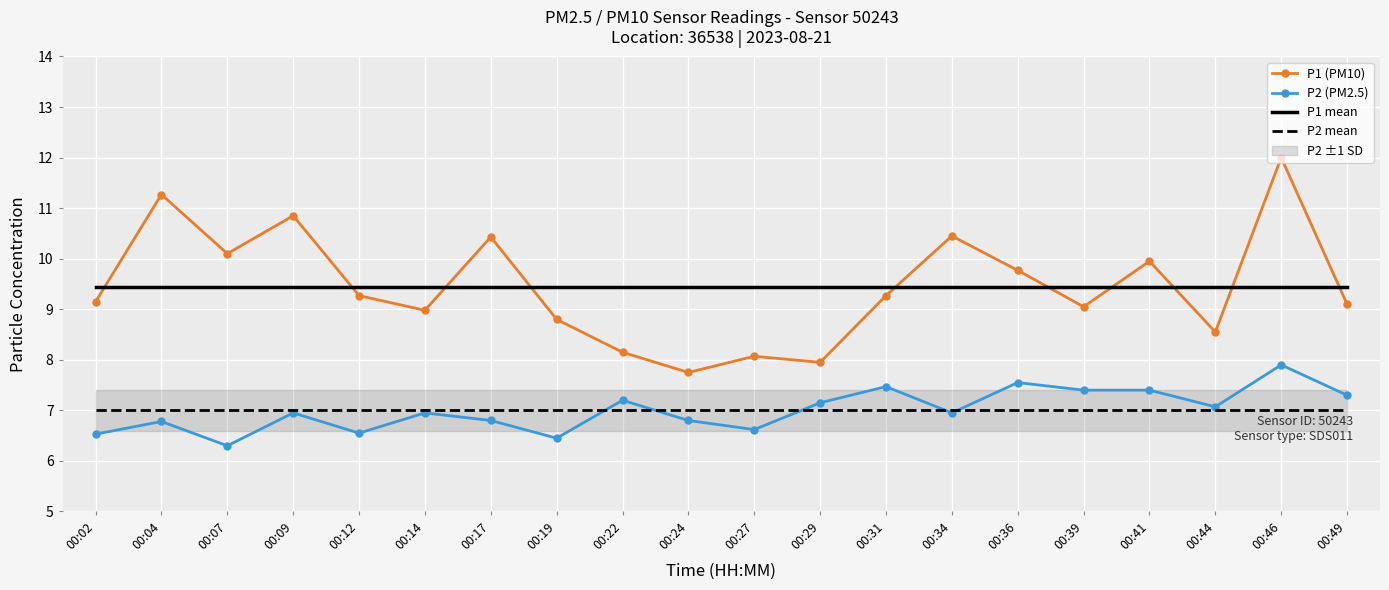

What is the spread (max minus min) of values at 00:31?

2.4